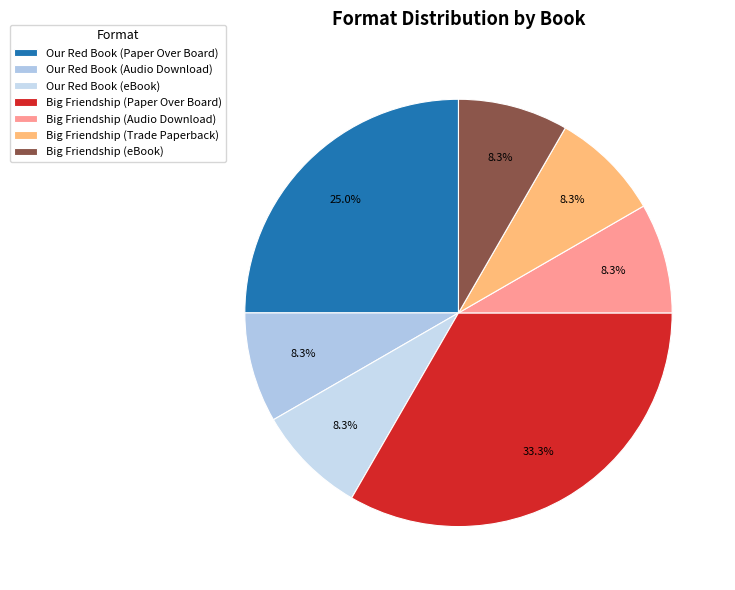

Does any single category account for the majority?

No